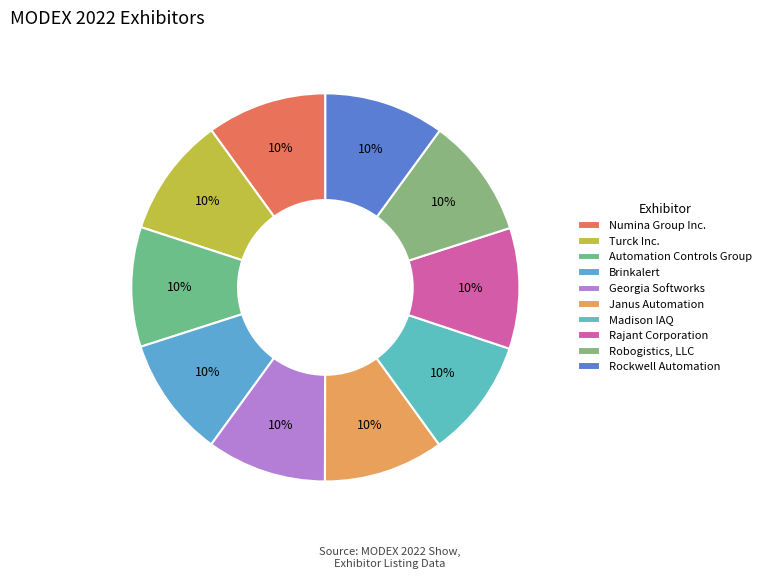

How many segments does this pie chart have?

10